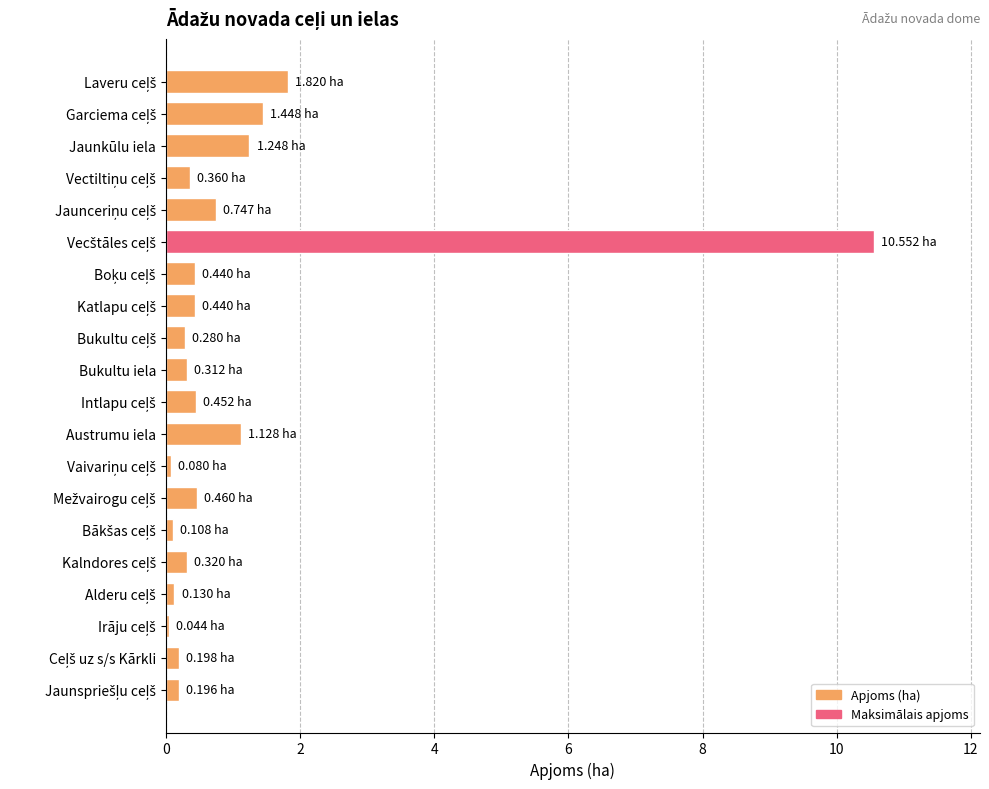

What is the label of the 10th bar from the top?

Bukultu iela